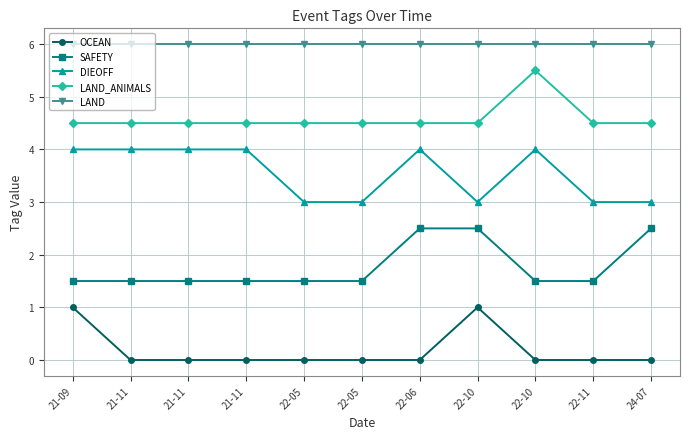

List the series in order of their peak value, highest first.

LAND, LAND_ANIMALS, DIEOFF, SAFETY, OCEAN